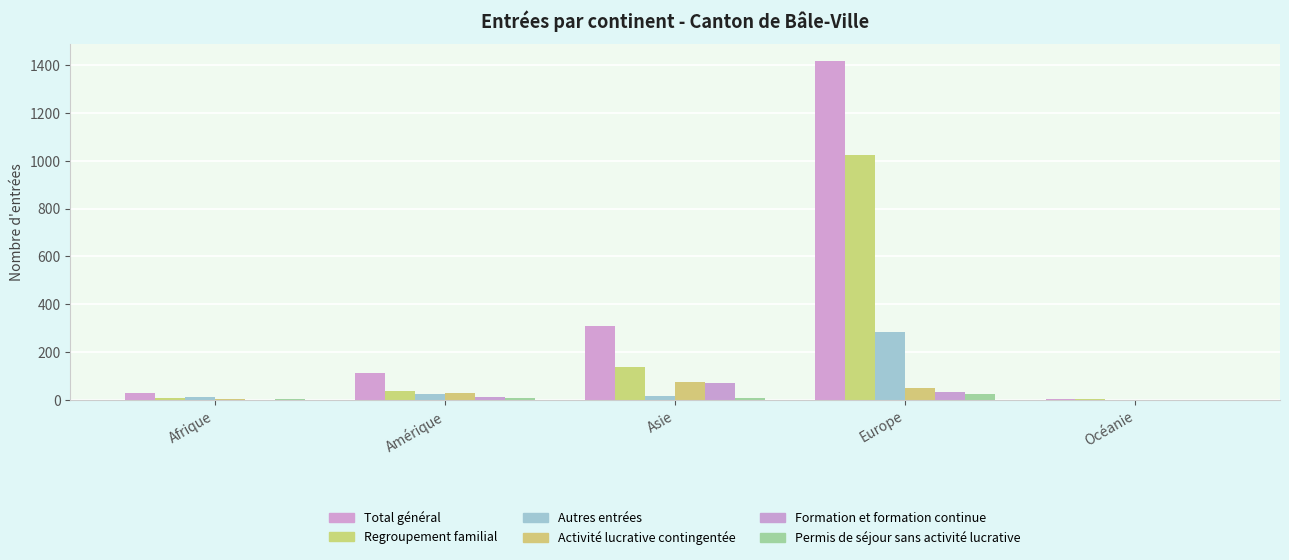

True or false: Autres entrées has a value of 161 at Europe.

False